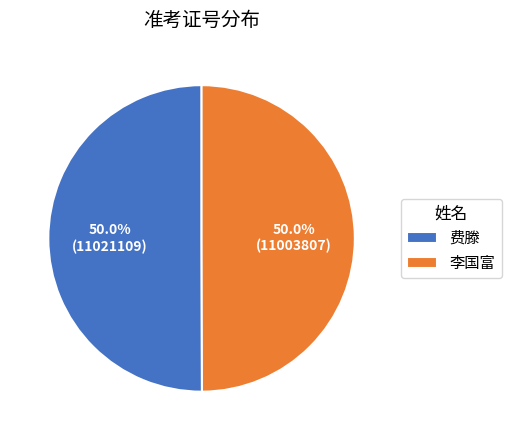

Combined, do 费滕 and 李国富 account for over 50%?

Yes